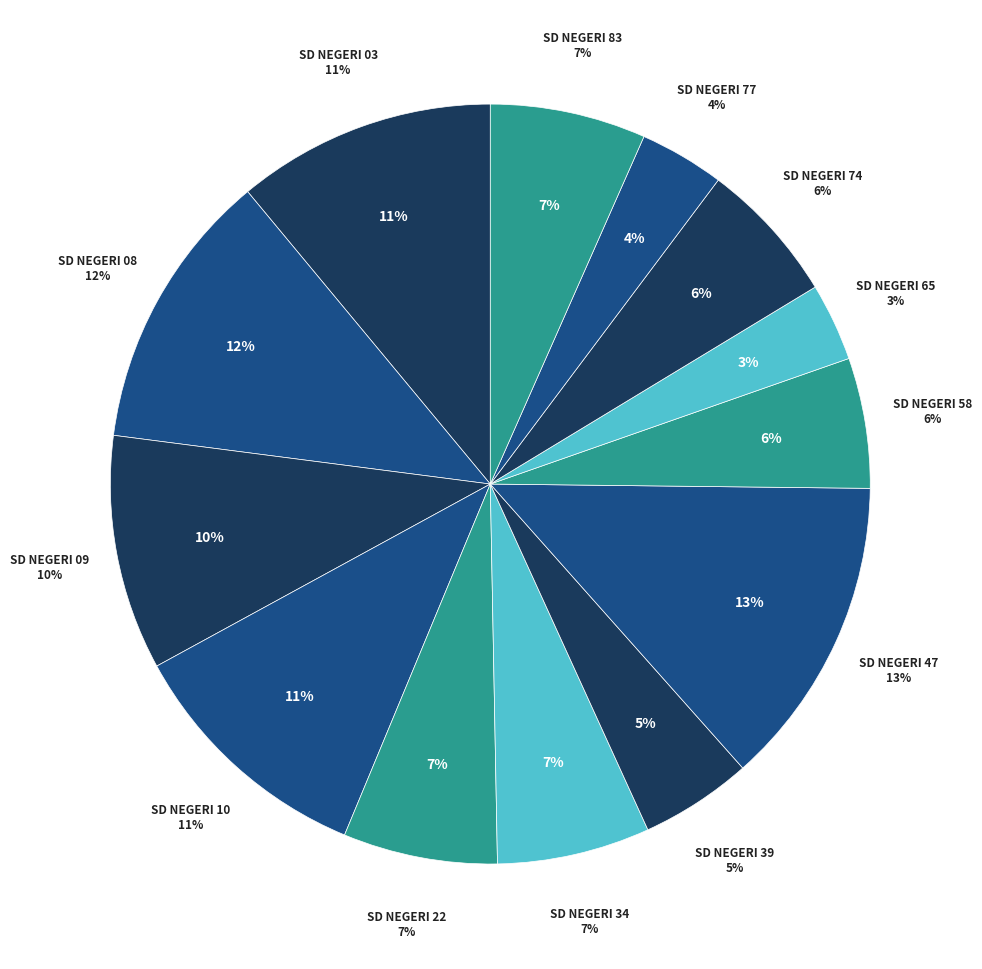

How many slices are in this pie chart?

13